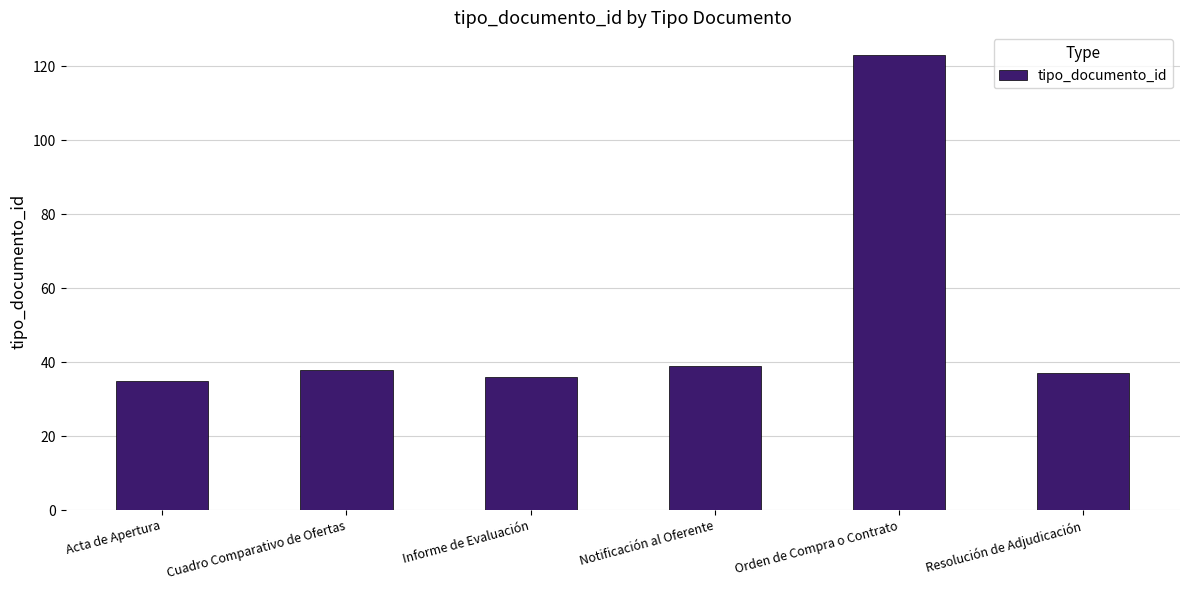

What is the difference between the second highest and second lowest values?

3